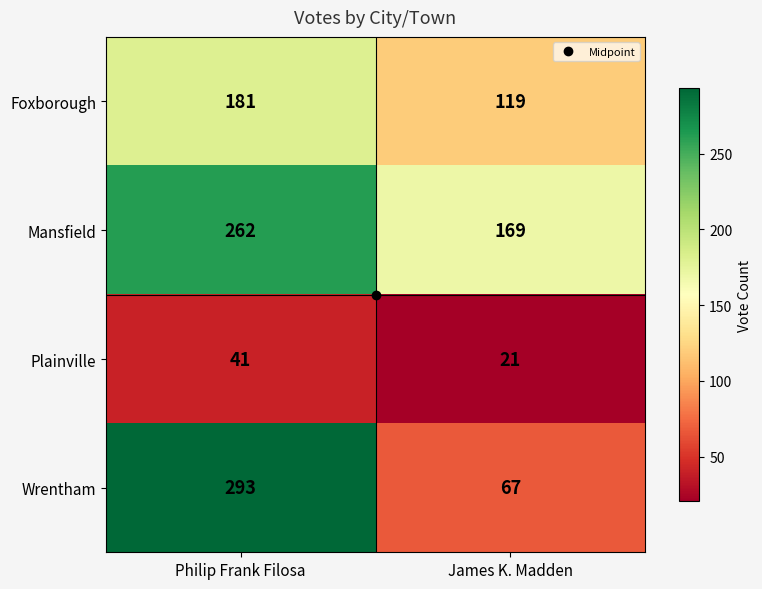

Is it true that Plainville equals 73 at Philip Frank Filosa?

False